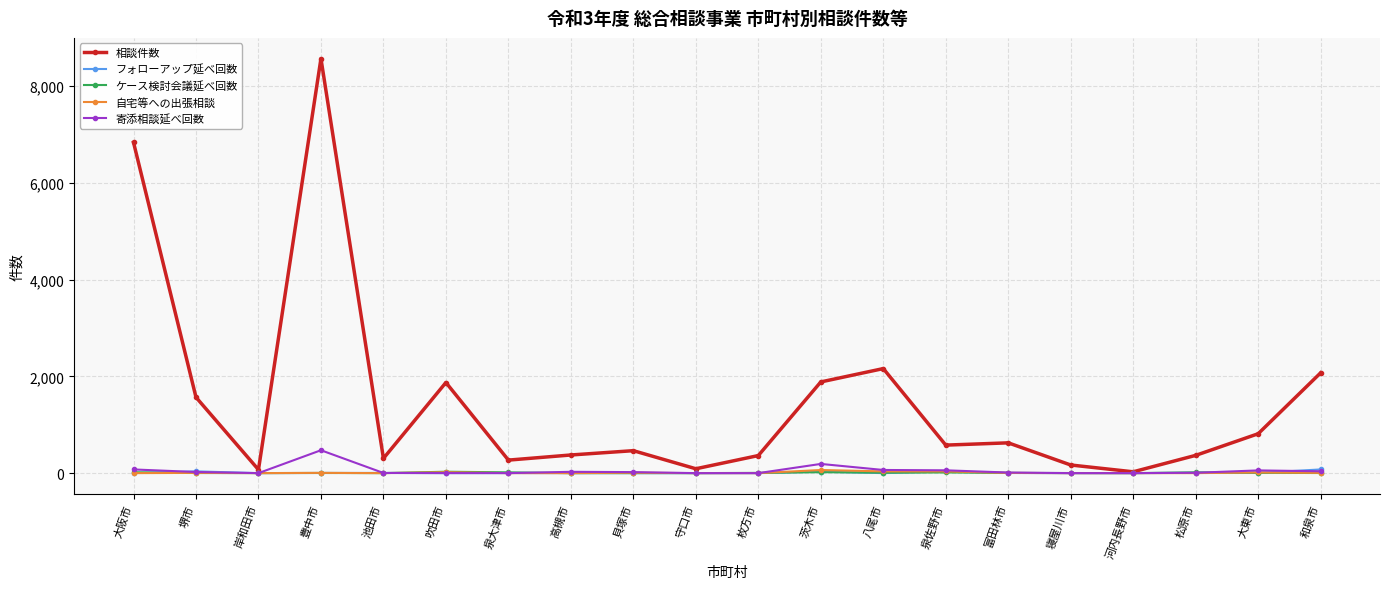

What is the greatest value displayed?

8569